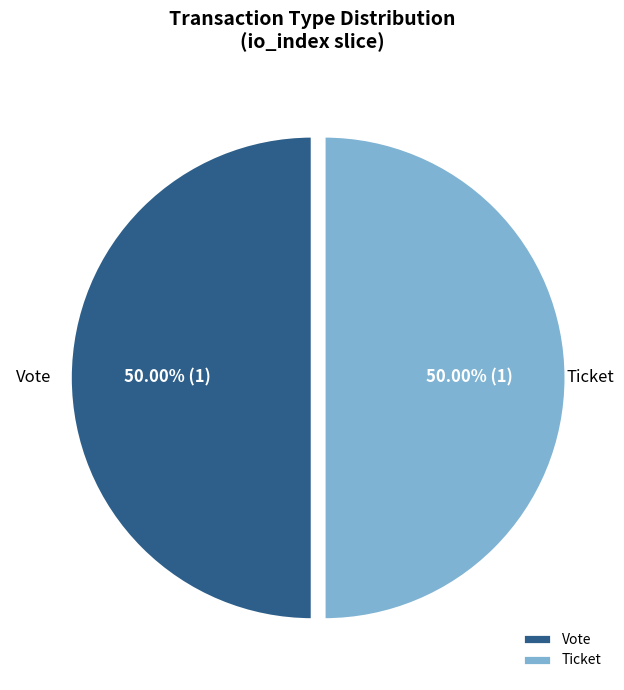

Is the sum of Vote and Ticket greater than half?

Yes